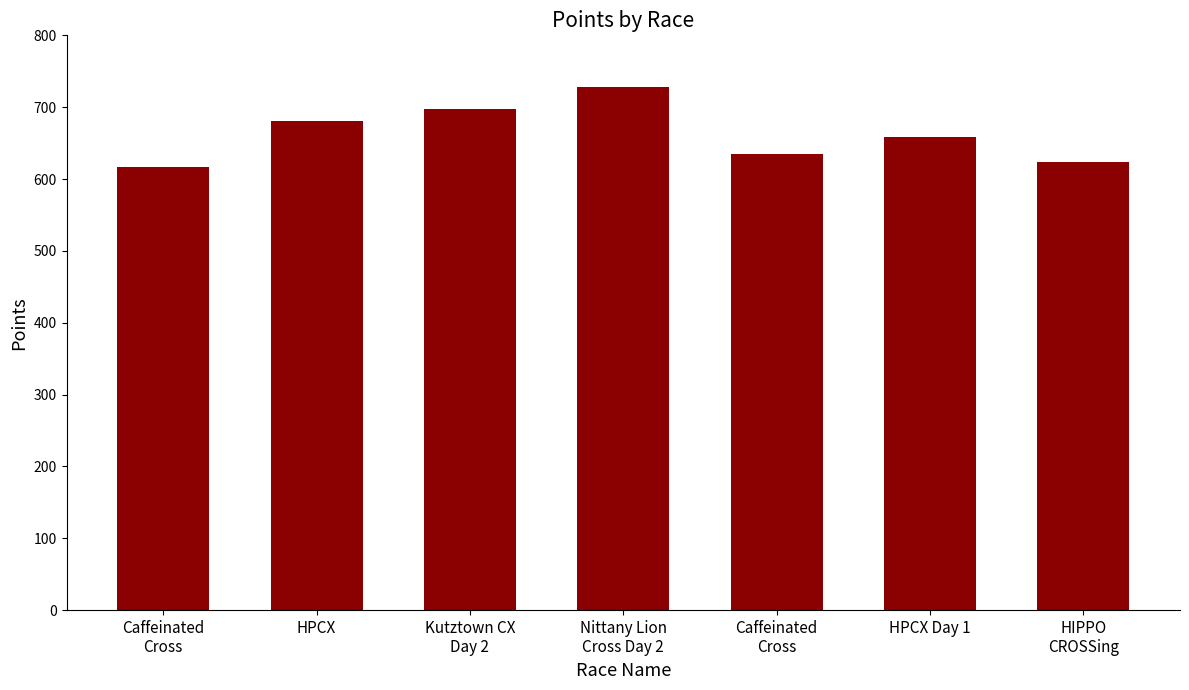

What is the difference between the values at HPCX and HIPPO
CROSSing?

57.0